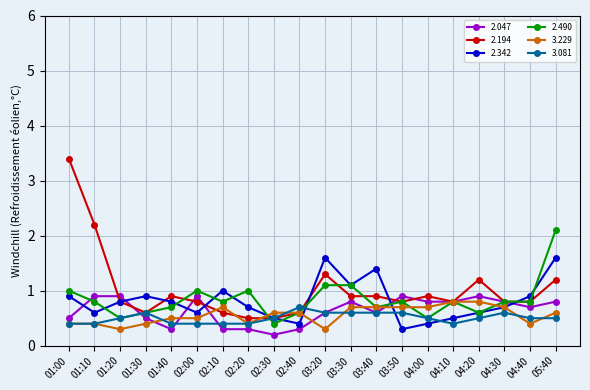

Read the 3.081 value at 02:00.

0.4